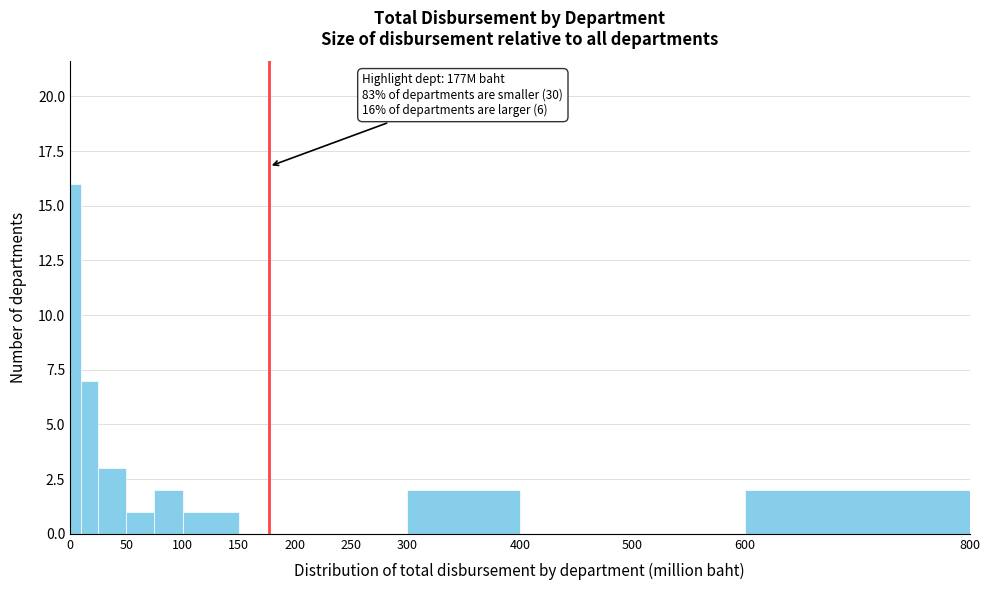

Around what value on the x-axis is the tallest bar? Give the approximate position of its centre, as read against the axis.

5